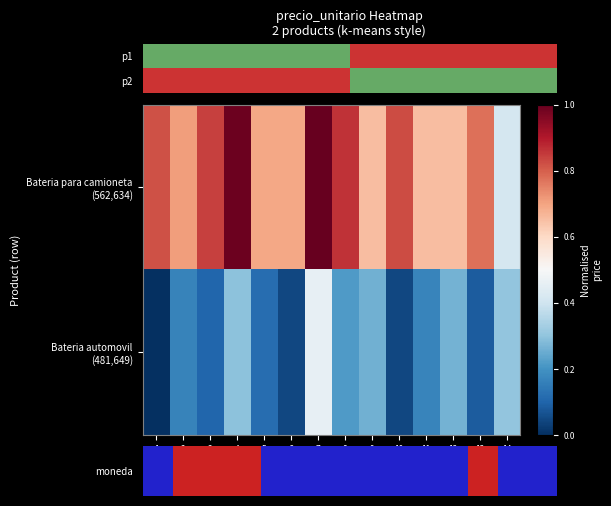

What is the maximum value shown in the chart?

1.0